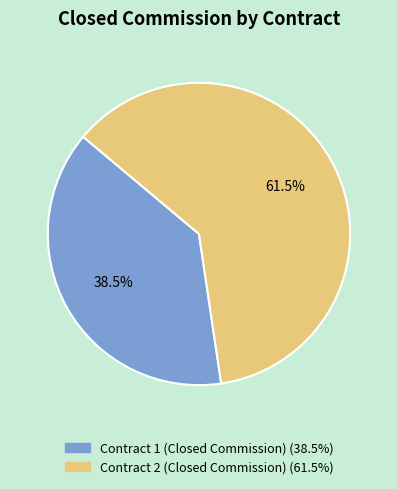

Which category has the biggest portion of the pie?

Contract 2 (Closed Commission)